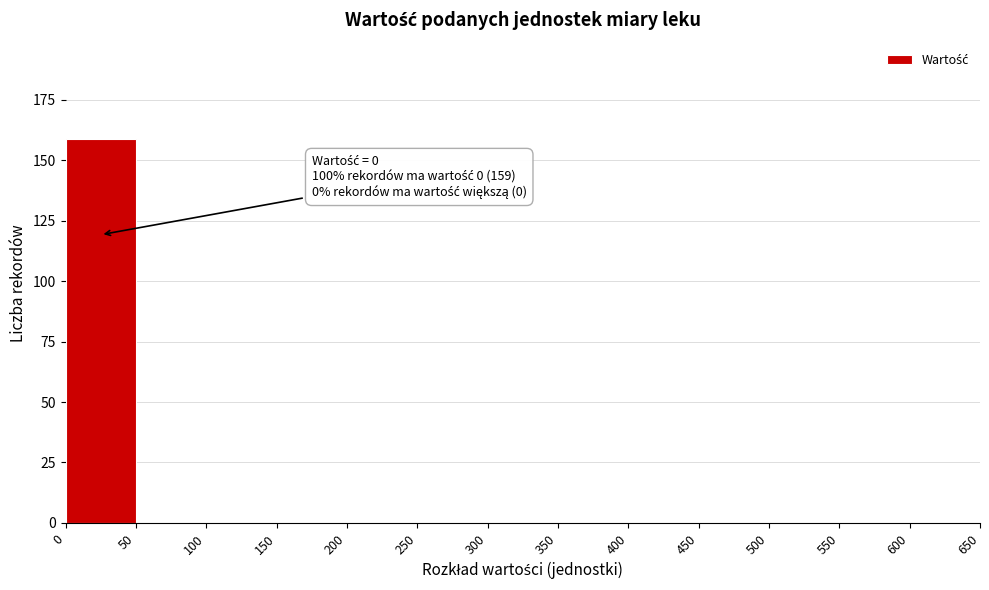

Over which range of the x-axis is the bar tallest?

0 to 50